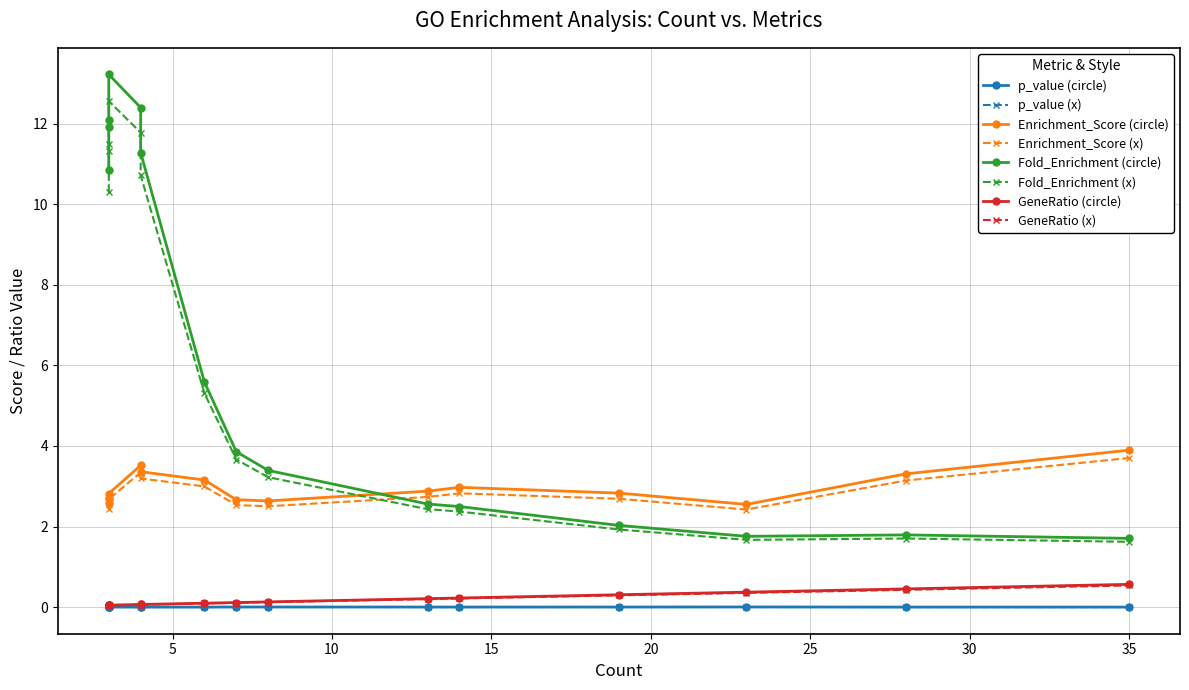

Is the value of p_value at GO:0042325 greater than the value of GeneRatio at GO:0001932?

No